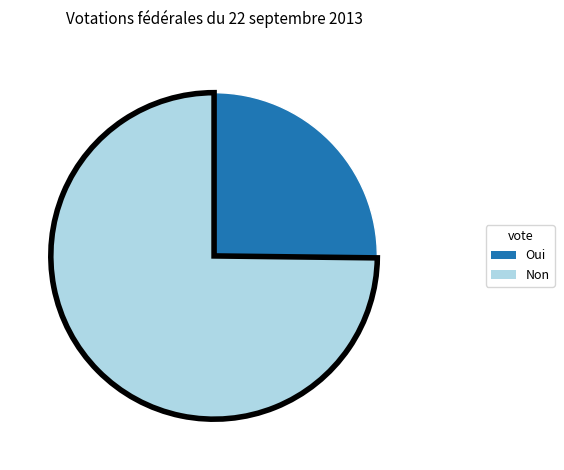

What is the largest slice in the pie chart?

Non